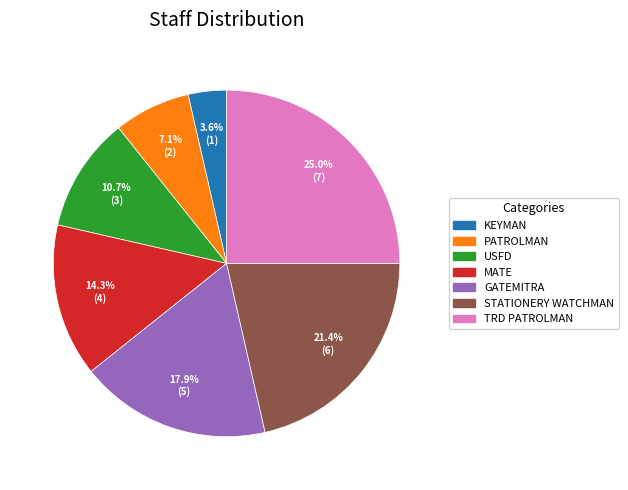

Is there any slice that represents more than half of the pie?

No